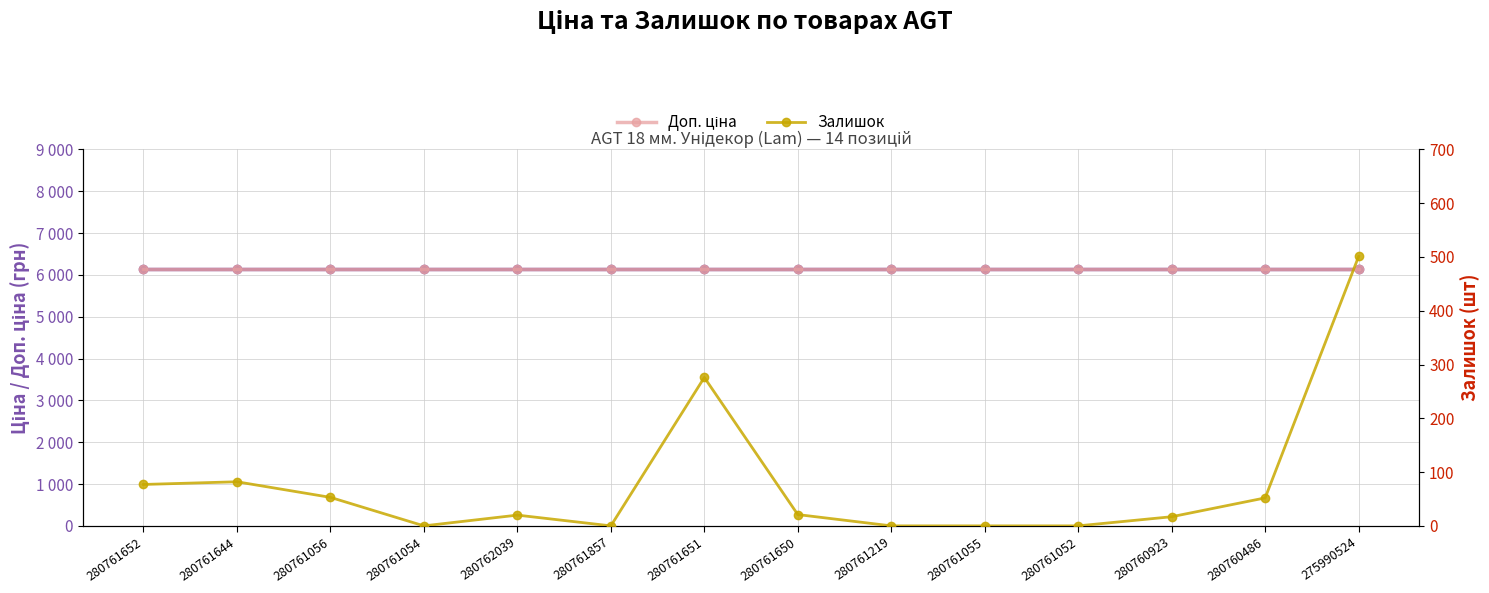

Which category has the lowest value in the Залишок series?

280761054